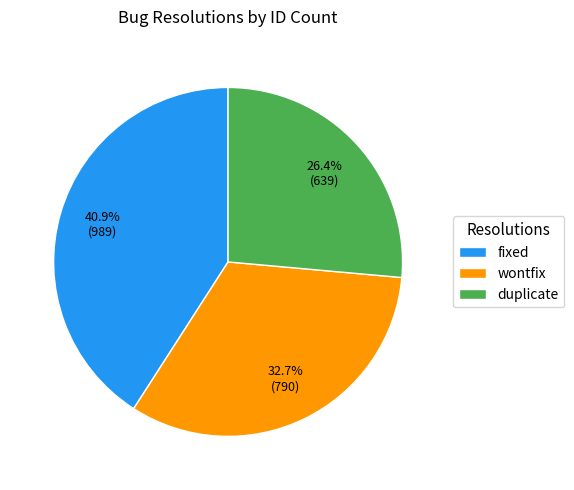

How many segments does this pie chart have?

3